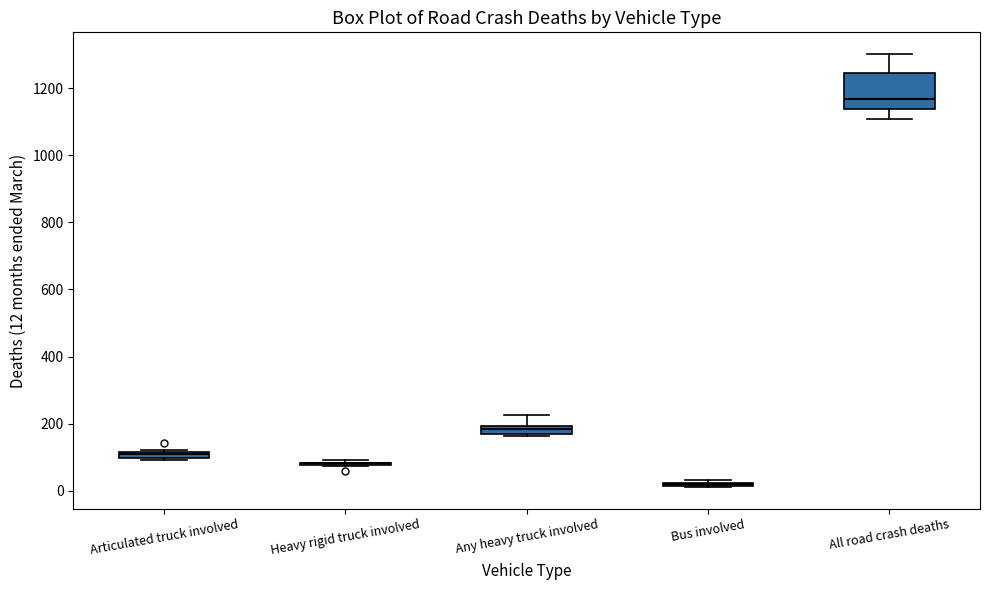

Which box is the tallest, from its lower edge to its upper edge?

All road crash deaths